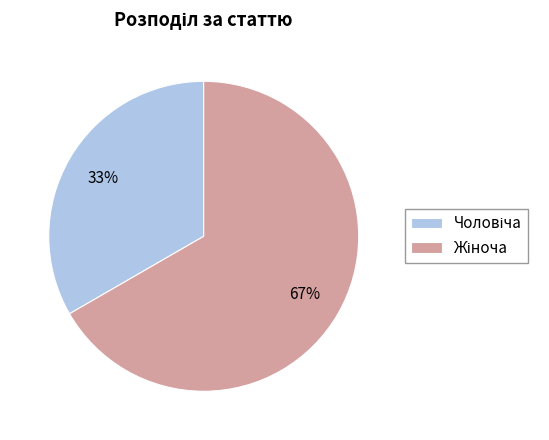

To the nearest percent, what is the average slice percentage?

50%